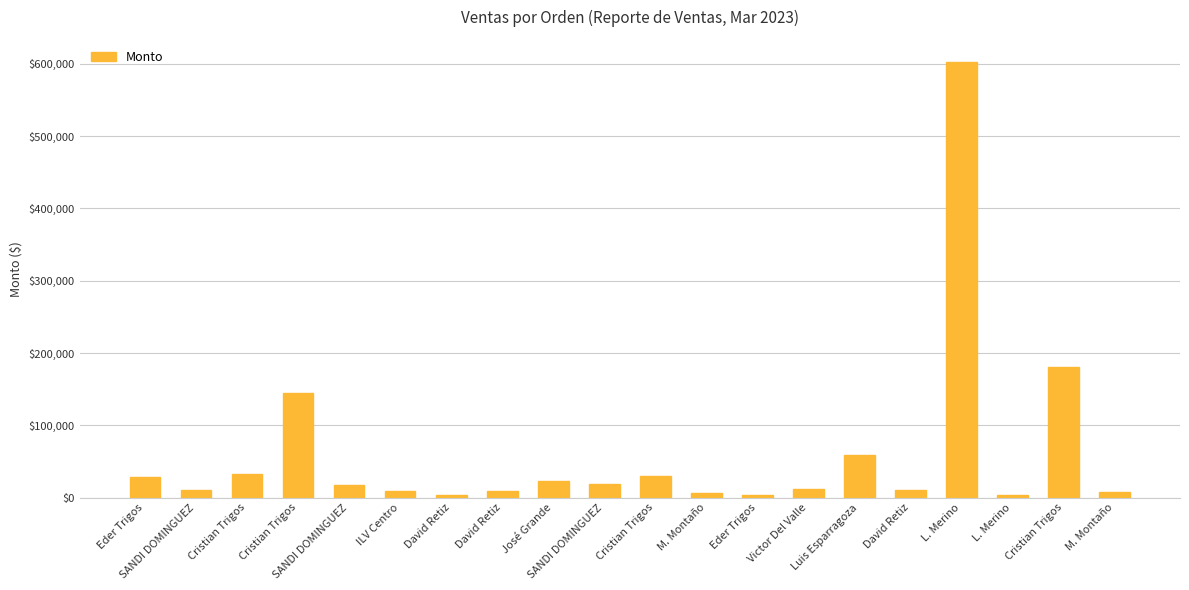

How many bars are there in total?

20